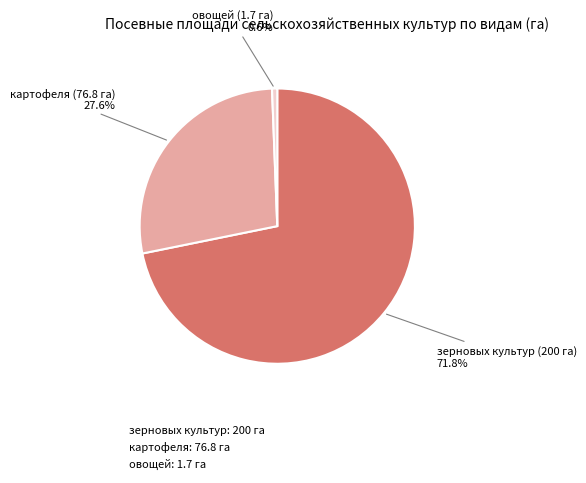

Rank the categories by value from highest to lowest.

зерновых культур: 200 га, картофеля: 76.8 га, овощей: 1.7 га